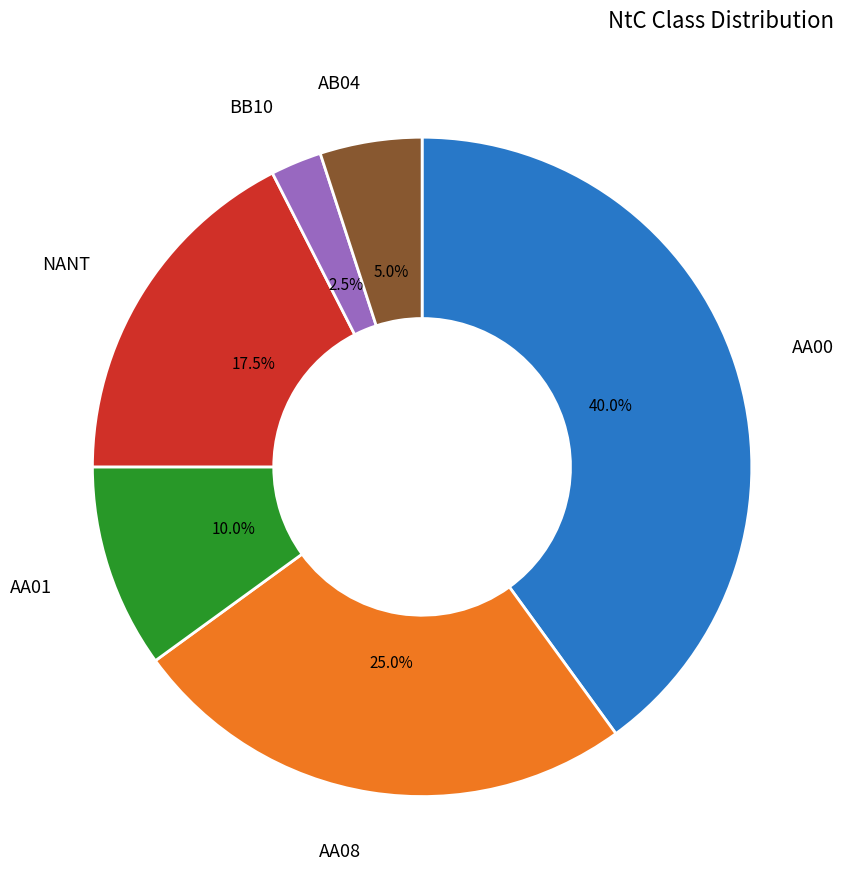

Is there a majority slice in this chart?

No